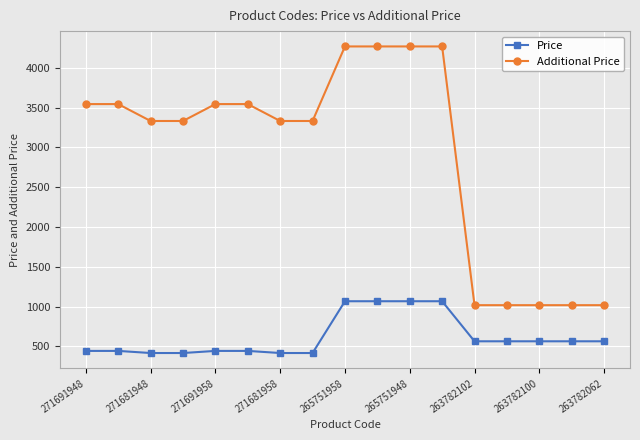

List the series in order of their overall mean, highest first.

Additional Price, Price